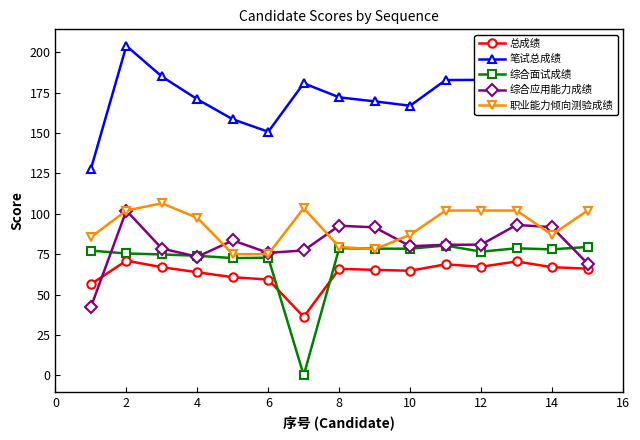

What is the greatest value displayed?

204.0